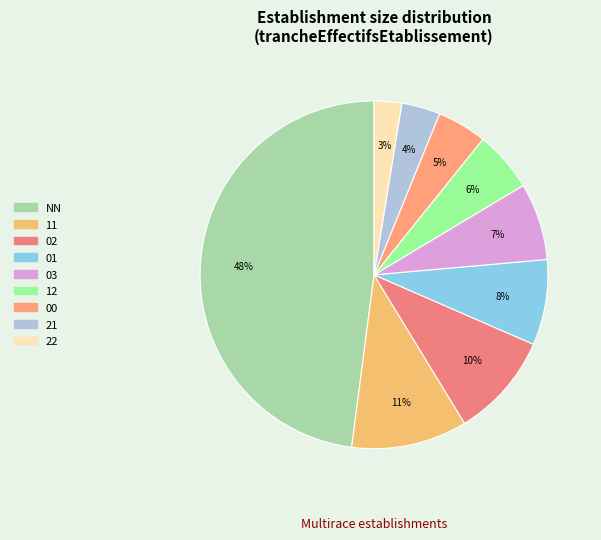

Which has a higher value, NN or 21?

NN